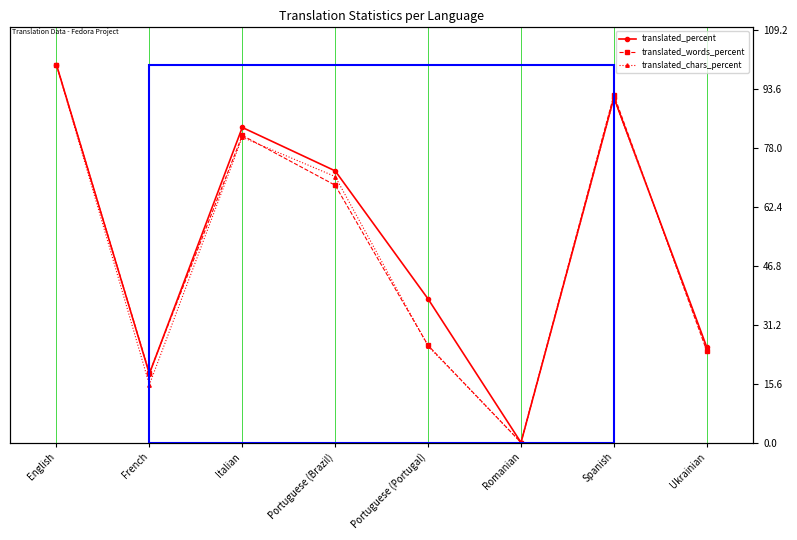

Reading left to right, list all the values displayed in this chart.

translated_percent: English=100.0	French=18.2	Italian=83.4	Portuguese (Brazil)=71.9	Portuguese (Portugal)=38.0	Romanian=0.0	Spanish=91.3	Ukrainian=25.2
translated_words_percent: English=100.0	French=18.4	Italian=81.3	Portuguese (Brazil)=68.1	Portuguese (Portugal)=25.7	Romanian=0.0	Spanish=92.0	Ukrainian=24.2
translated_chars_percent: English=100.0	French=15.3	Italian=80.8	Portuguese (Brazil)=70.4	Portuguese (Portugal)=25.5	Romanian=0.0	Spanish=91.1	Ukrainian=25.0